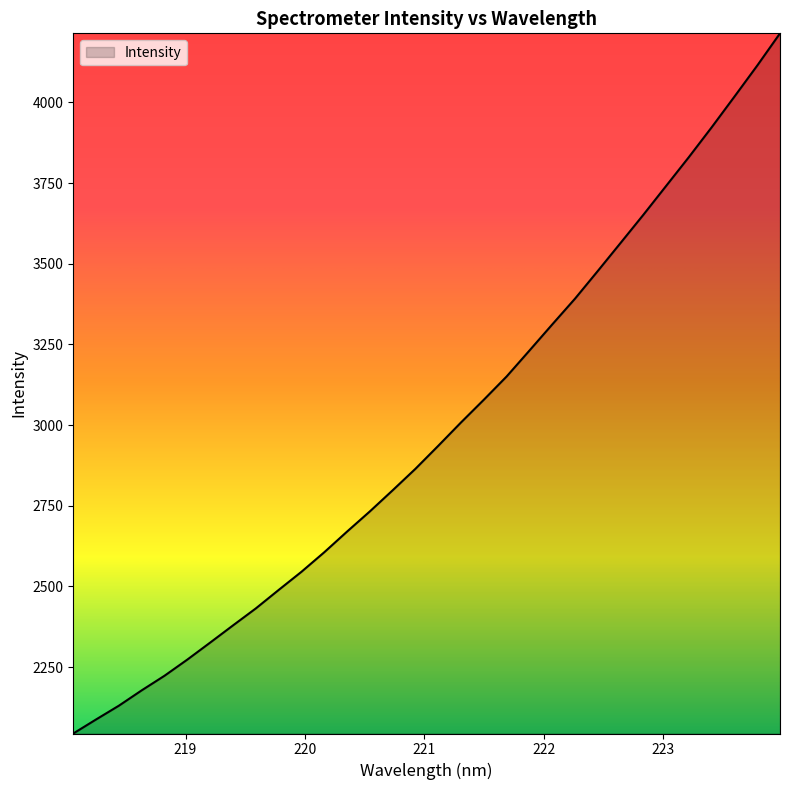

What is the greatest value displayed?

4214.3